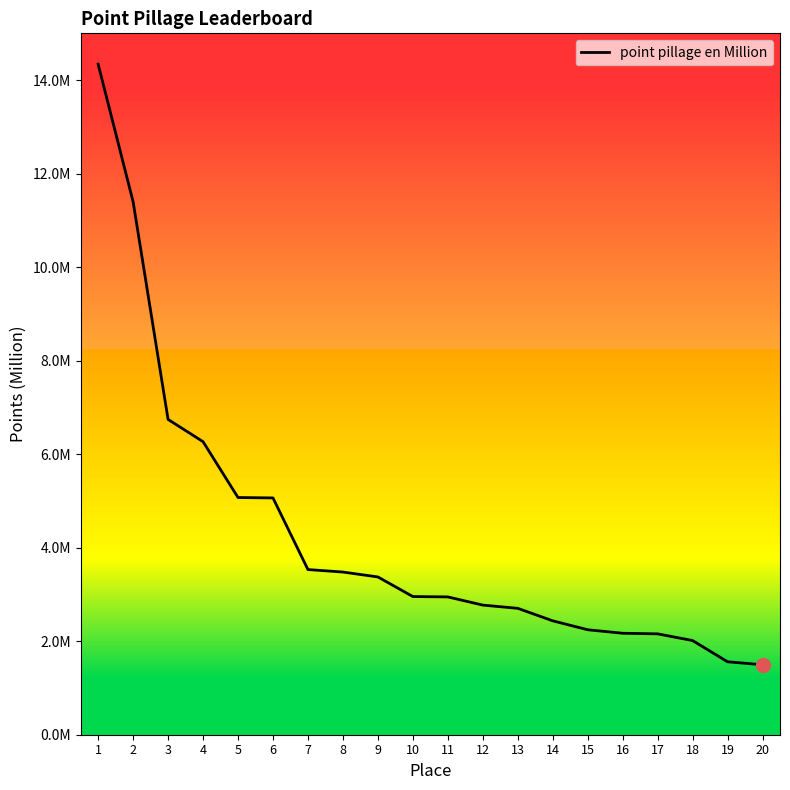

Where does the data first go above 2?

1